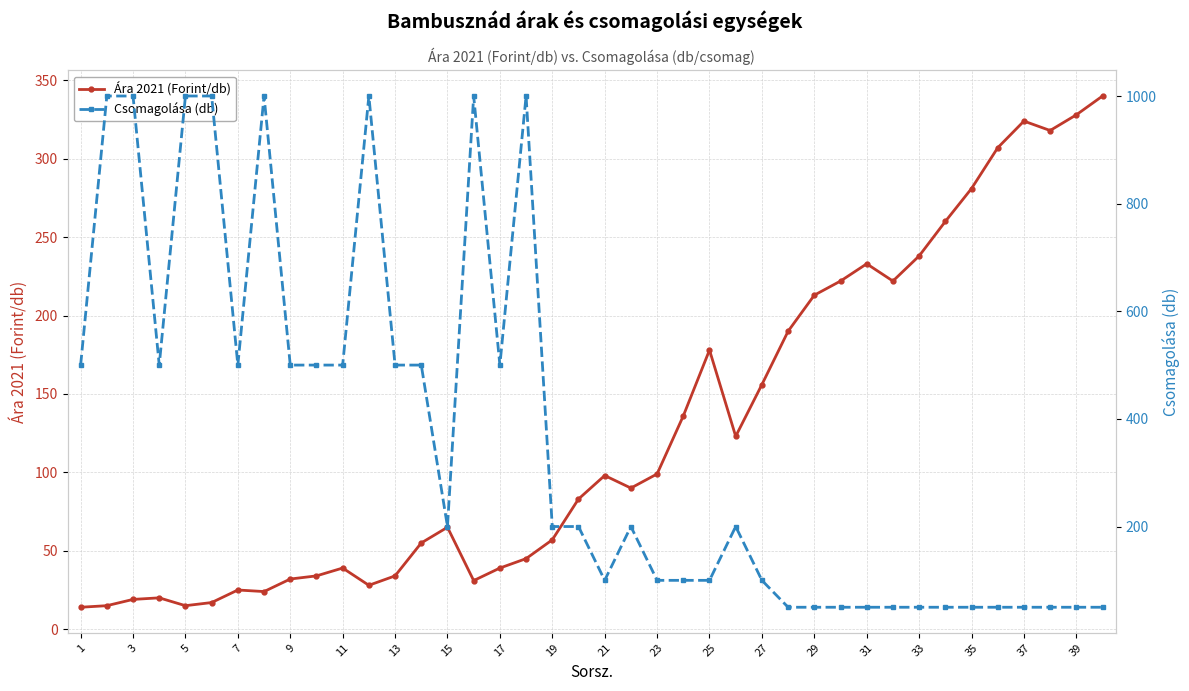

What is the sum of all Ára 2021 (Forint/db) values?

5047